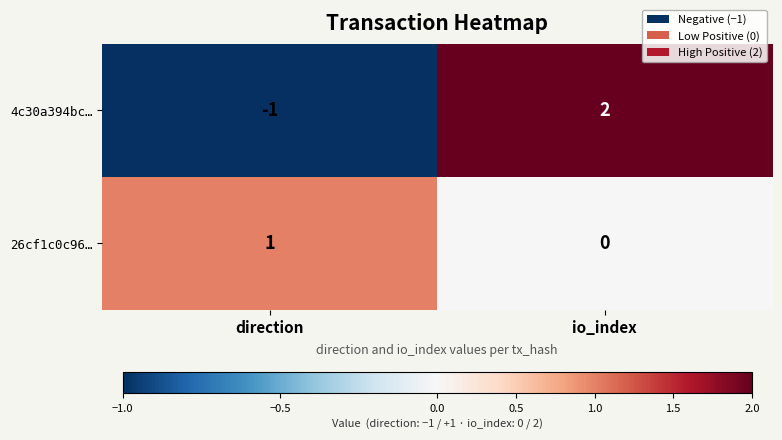

Where is 26cf1c0c96… nearest to the value 0?

io_index